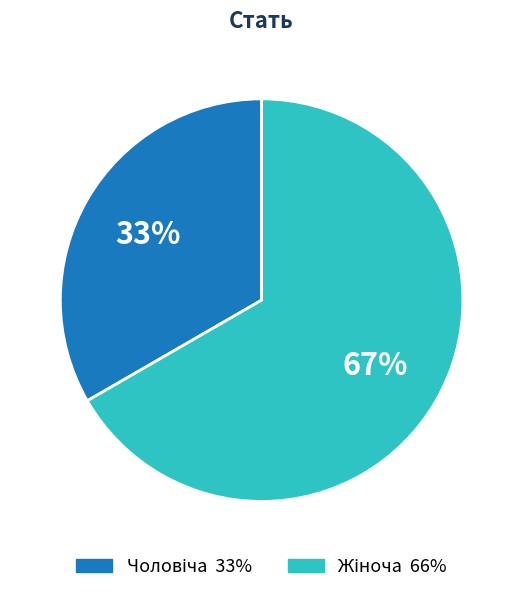

Count the number of slices in the pie.

2